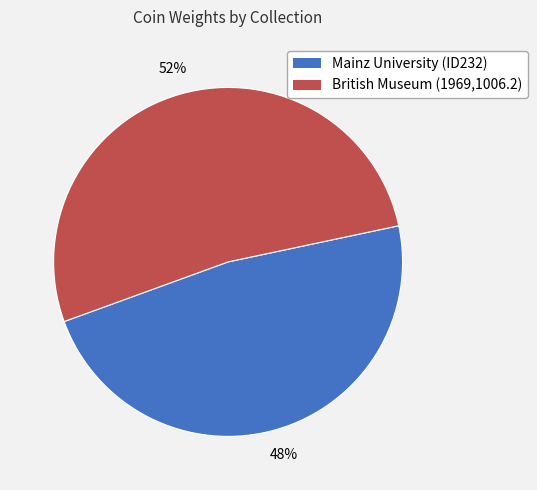

The Mainz University (ID232) slice represents 39% of the pie. True or false?

False